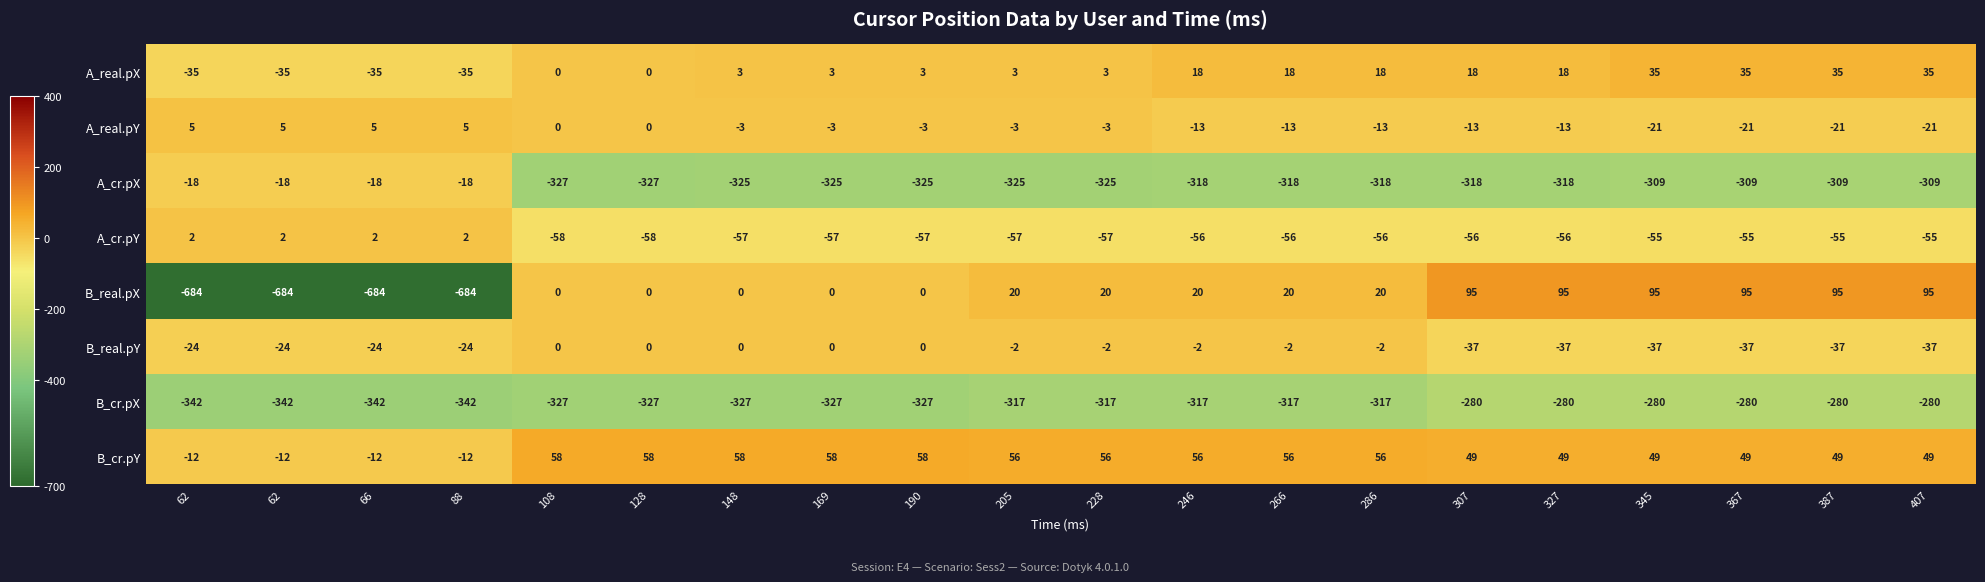

What is the difference between the highest and lowest values at 307?

413